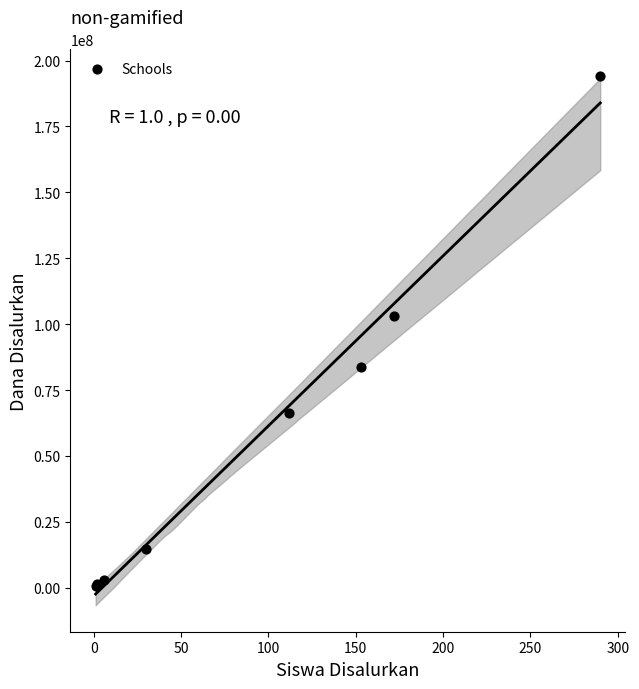

What Y value in the scatter plot is closest to 97500000?

103125000